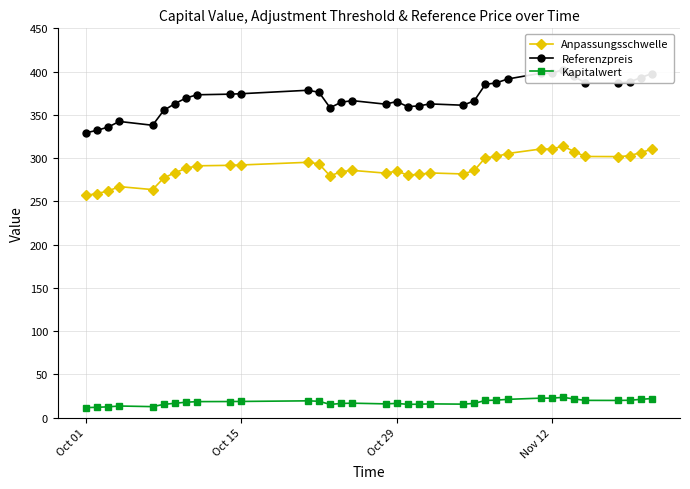

What are all the series names shown in the legend?

Anpassungsschwelle, Referenzpreis, Kapitalwert